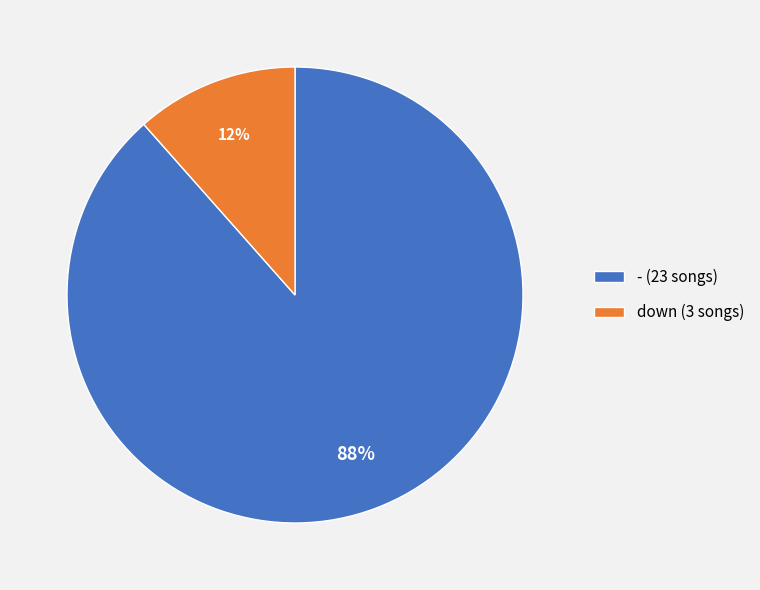

Is down the majority of the pie?

No